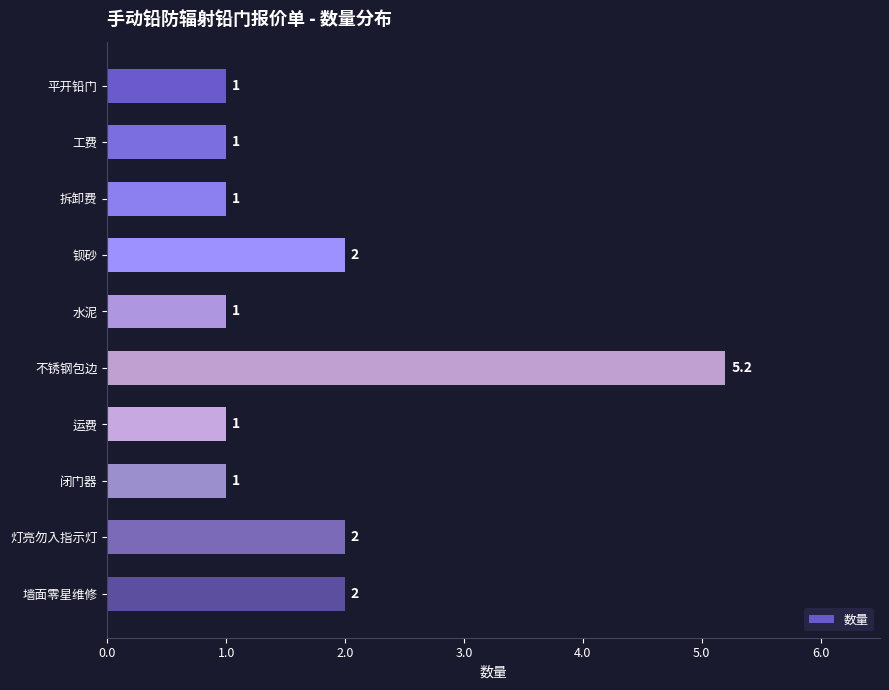

What is the value of the 4th bar from the top?

2.0